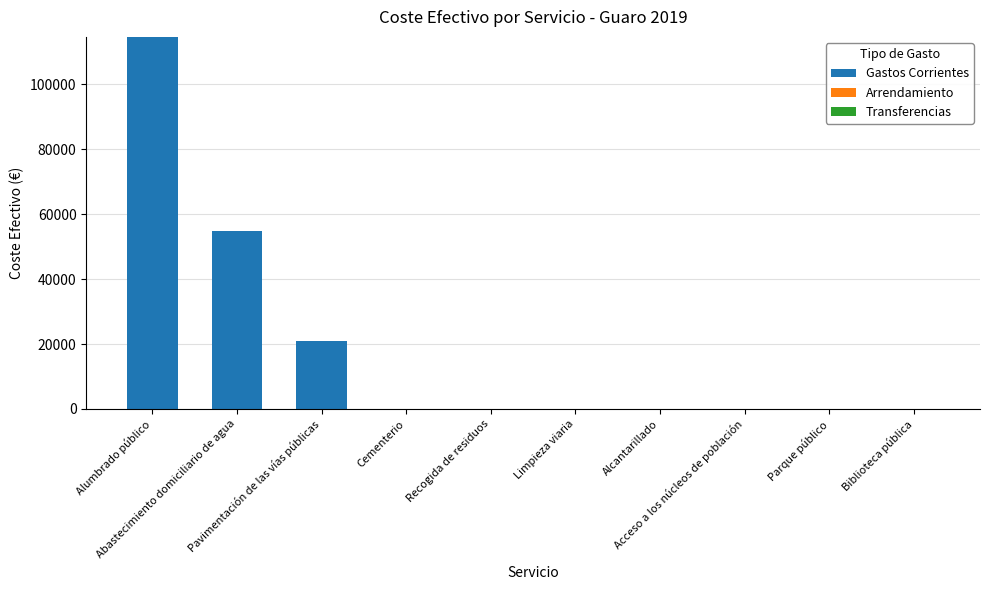

What is the sum of all values?

190299.5